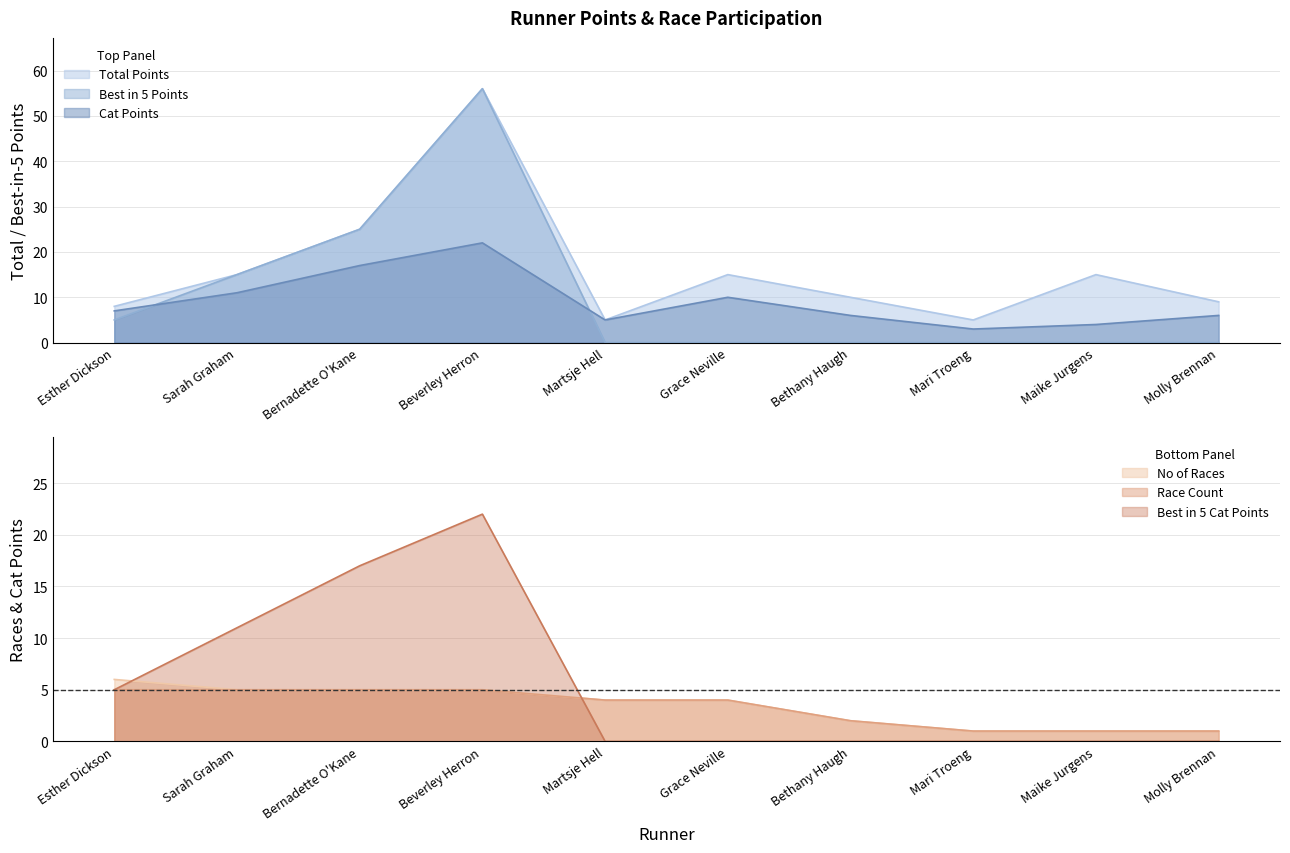

At which label is Total Points closest to 30?

Bernadette O'Kane